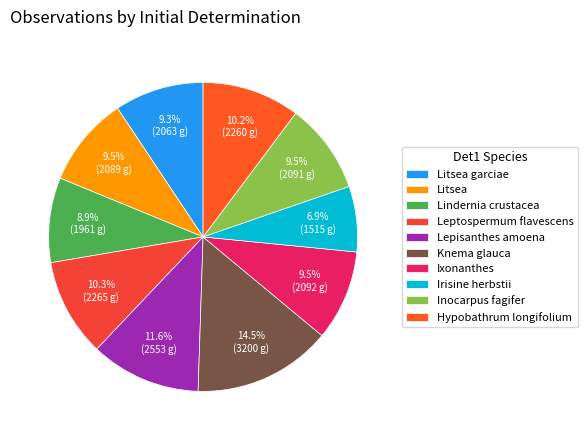

Which category has the biggest portion of the pie?

Knema glauca